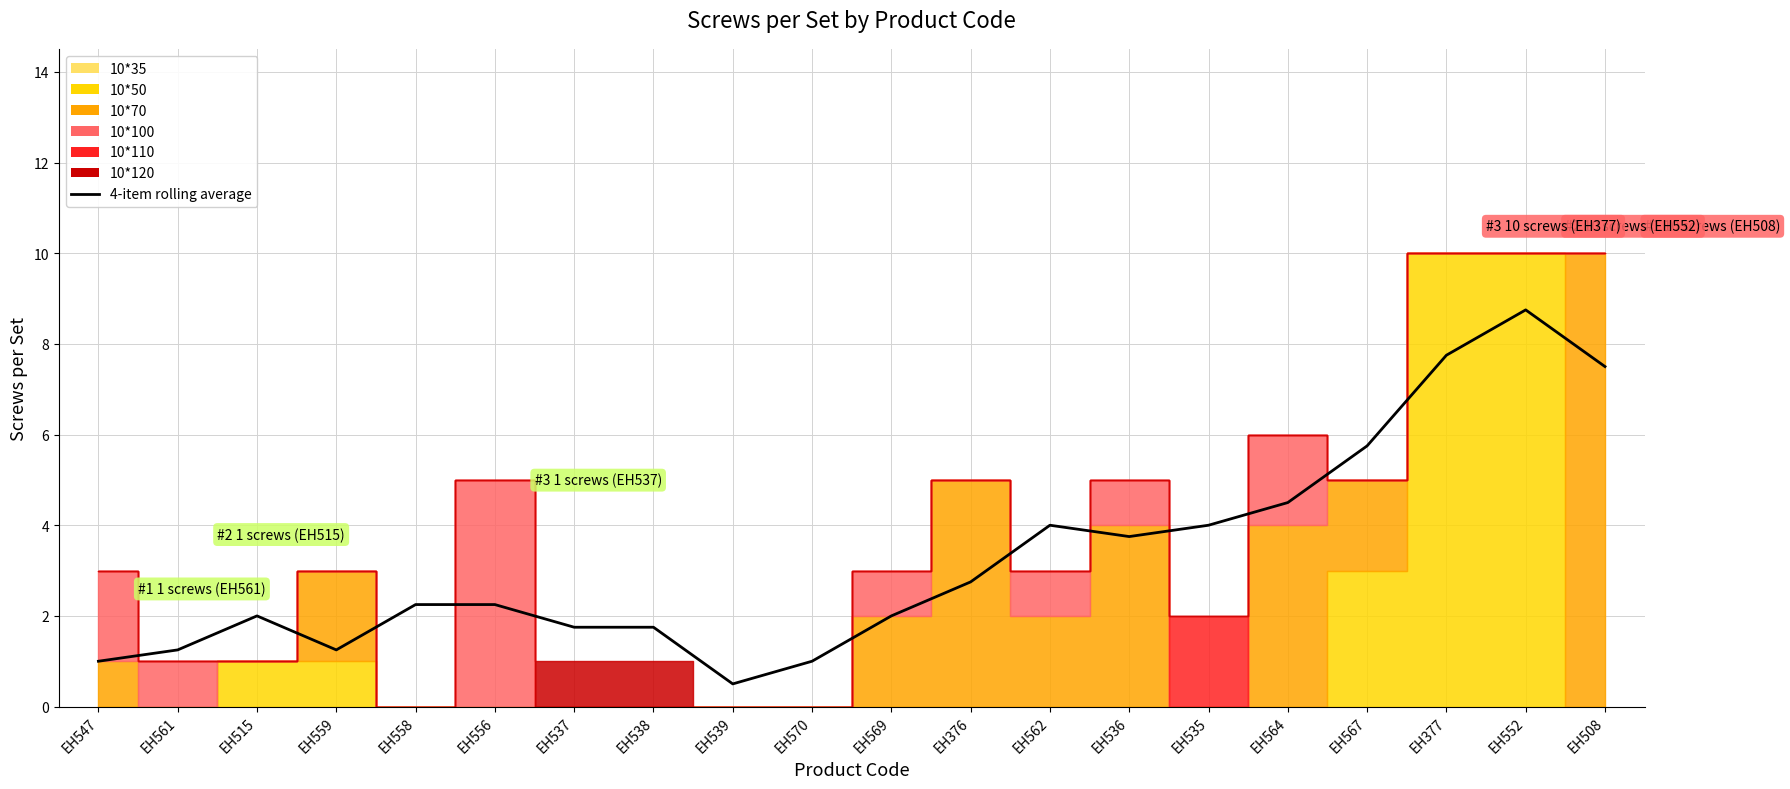

Is it true that the value at EH536 is 1.5?

False